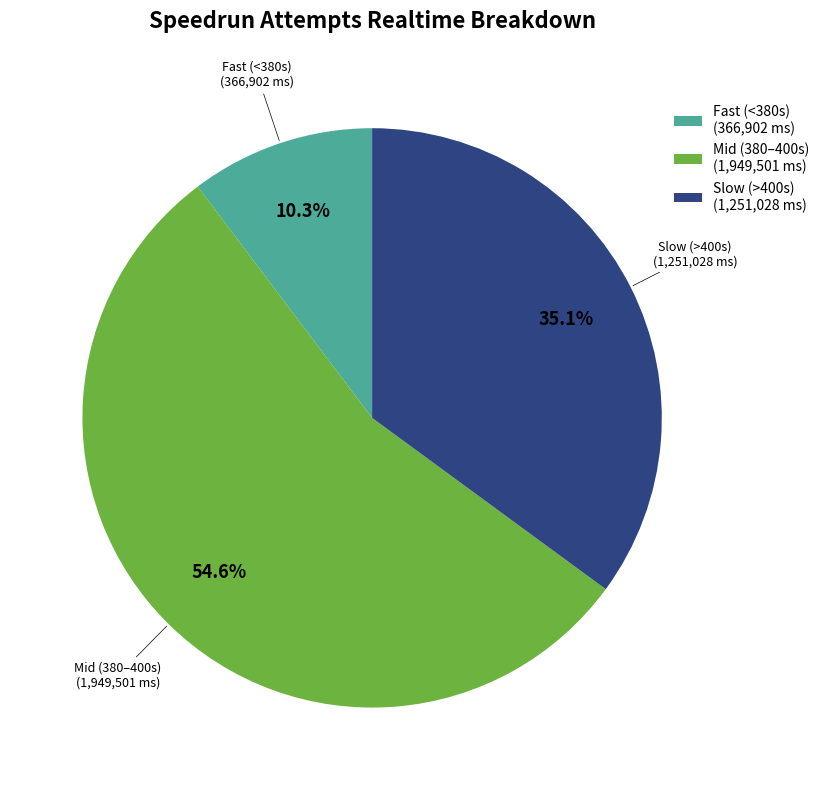

Rank the categories by value from lowest to highest.

Fast (<380s) (366,902 ms), Slow (>400s) (1,251,028 ms), Mid (380–400s) (1,949,501 ms)